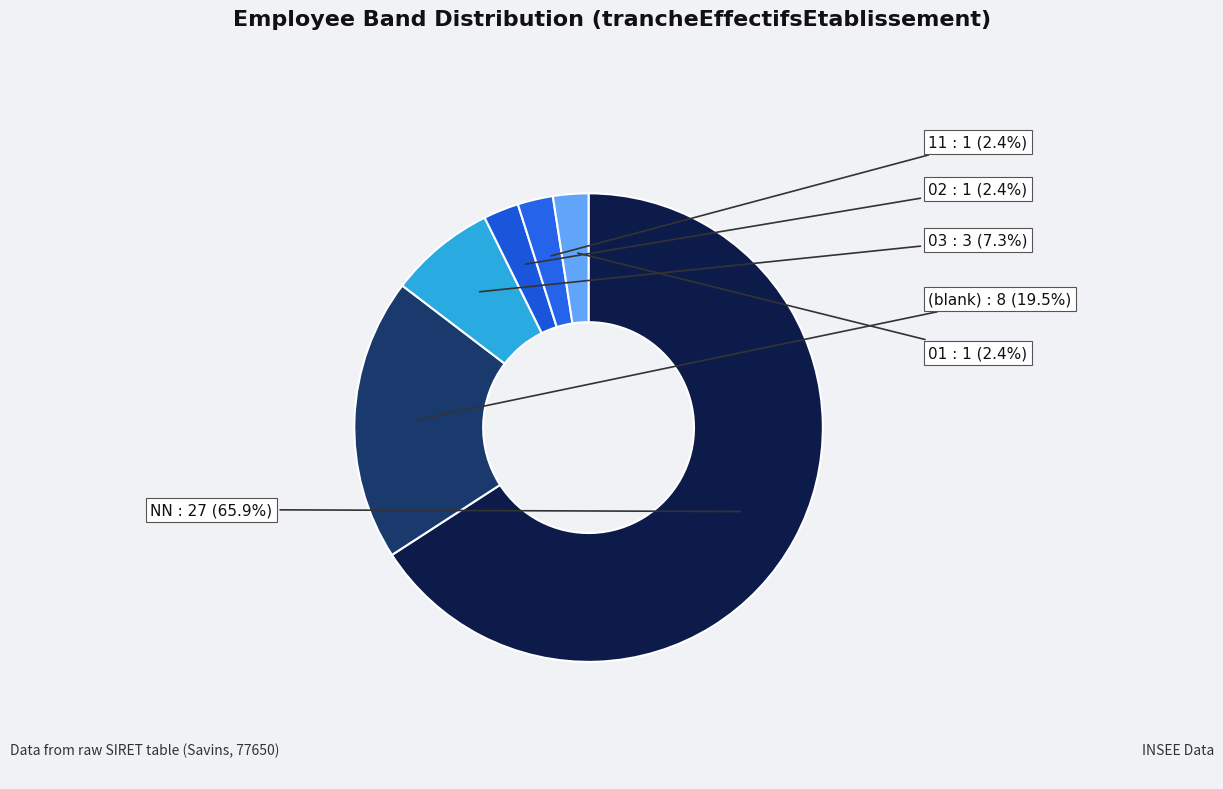

What is the ratio of the value at (blank) to the value at NN?

0.3